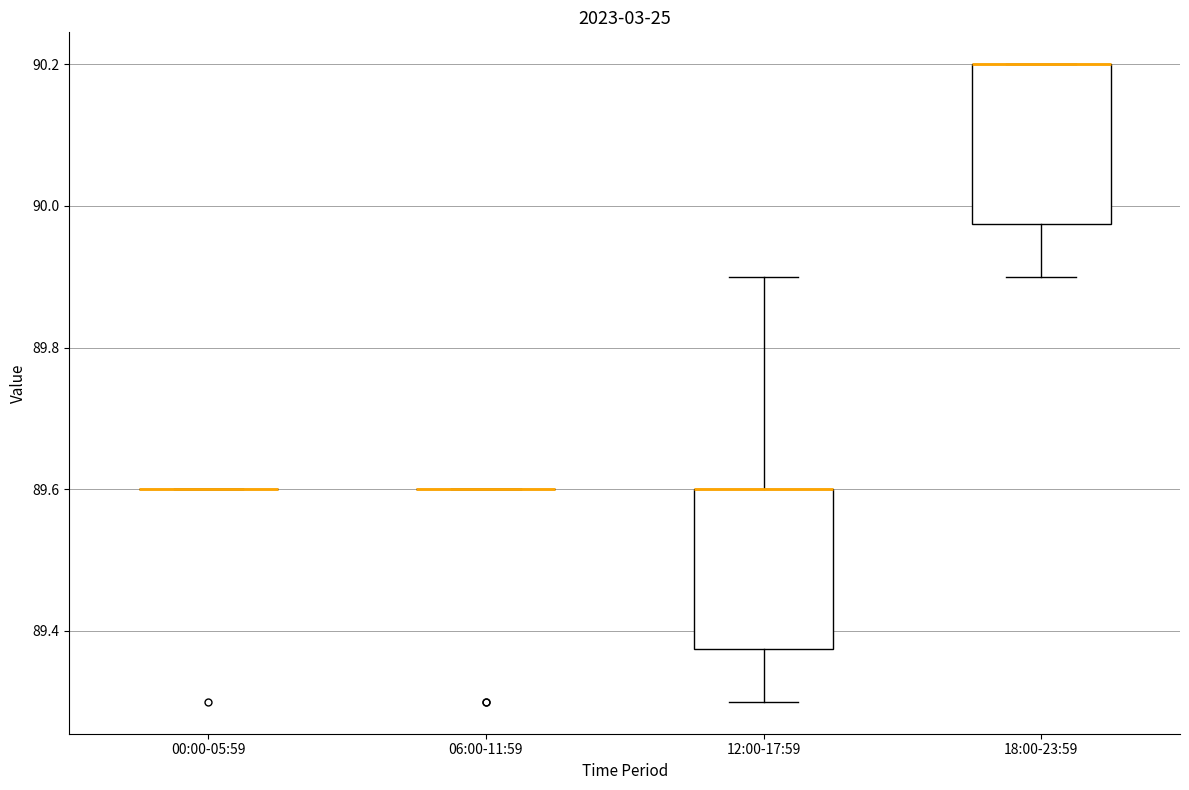

Reading left to right, transcribe this box plot: for each box, give where its median line is, the range the box spans, and where its two whiskers end, as read against the y-axis. The values are not printed on the chart, so give them approximately, as read against the axis.

00:00-05:59: box collapsed to a line at 89.60, whiskers 89.60 to 89.60
06:00-11:59: box collapsed to a line at 89.60, whiskers 89.60 to 89.60
12:00-17:59: median 89.60 (drawn on the box's upper edge), box 89.38 to 89.60, whiskers 89.30 to 89.90
18:00-23:59: median 90.20 (drawn on the box's upper edge), box 89.98 to 90.20, whiskers 89.90 to 90.20